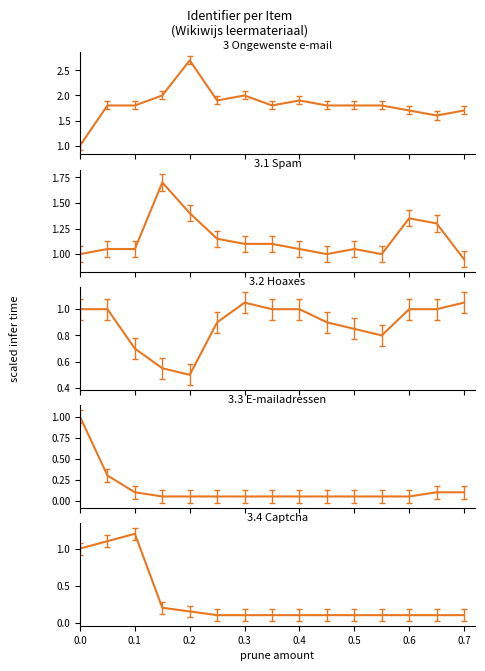

How many interior local valleys does the 3.1 Spam series have?

2